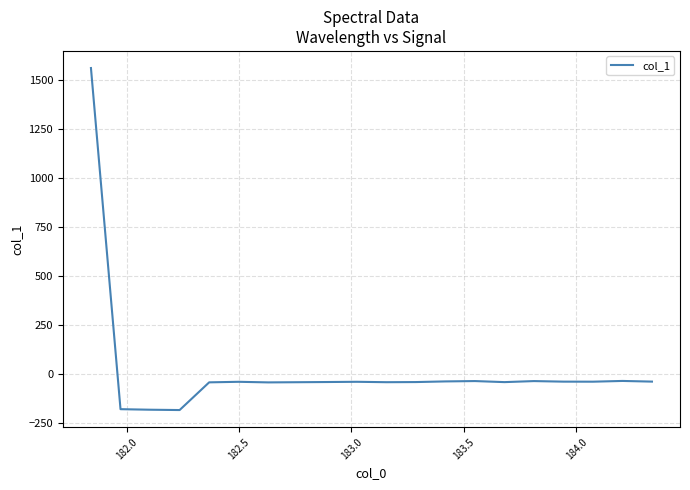

What is the difference between the maximum and minimum values?

1743.8